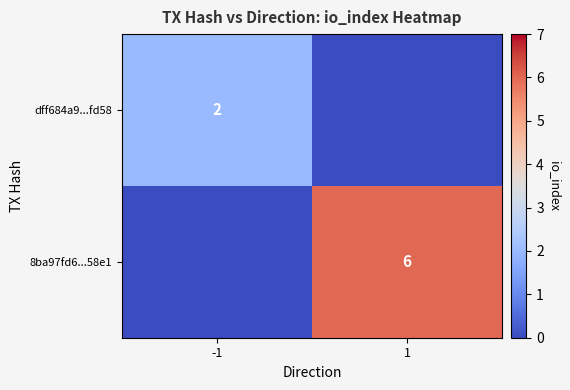

Is the value of dff684a9...fd58 at -1 greater than the value of 8ba97fd6...58e1 at 1?

No